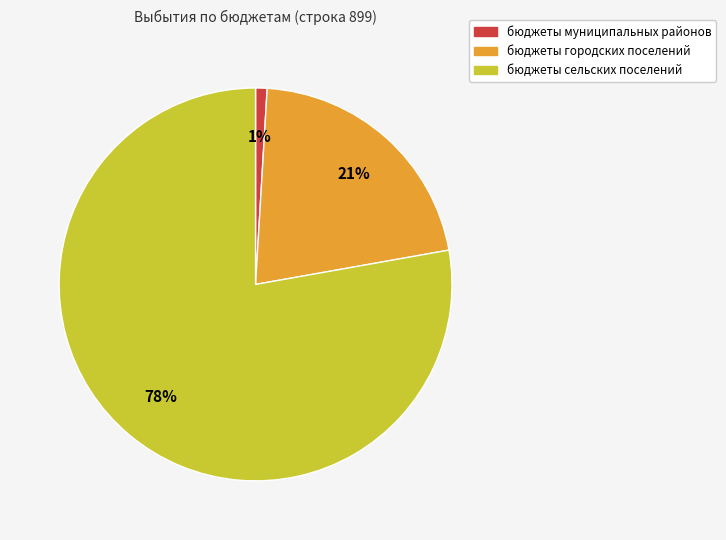

Does any single category account for the majority?

Yes